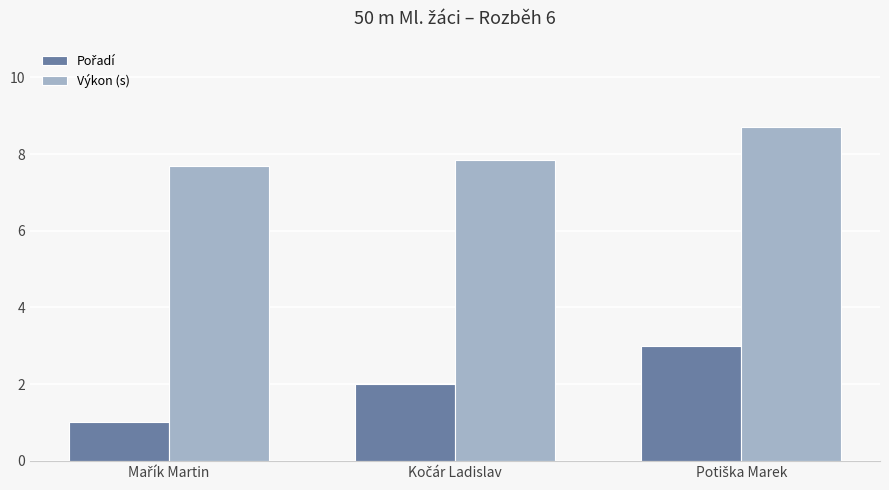

How many distinct data groups are displayed?

2